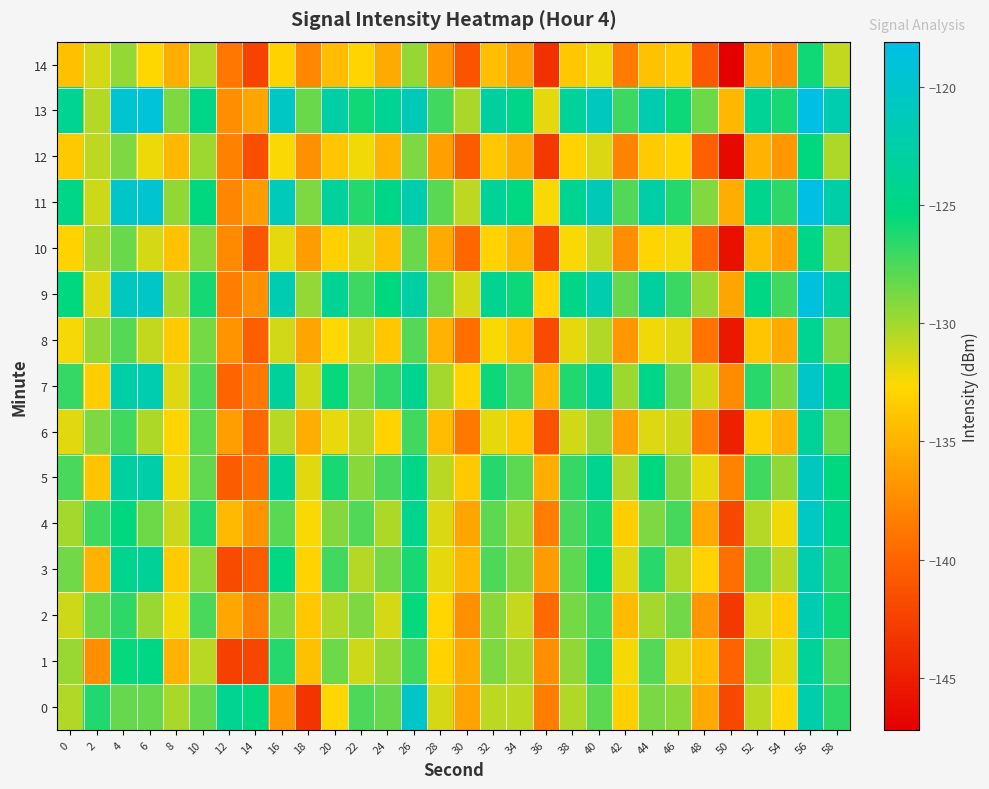

At which category does the chart reach its peak across all series?

56